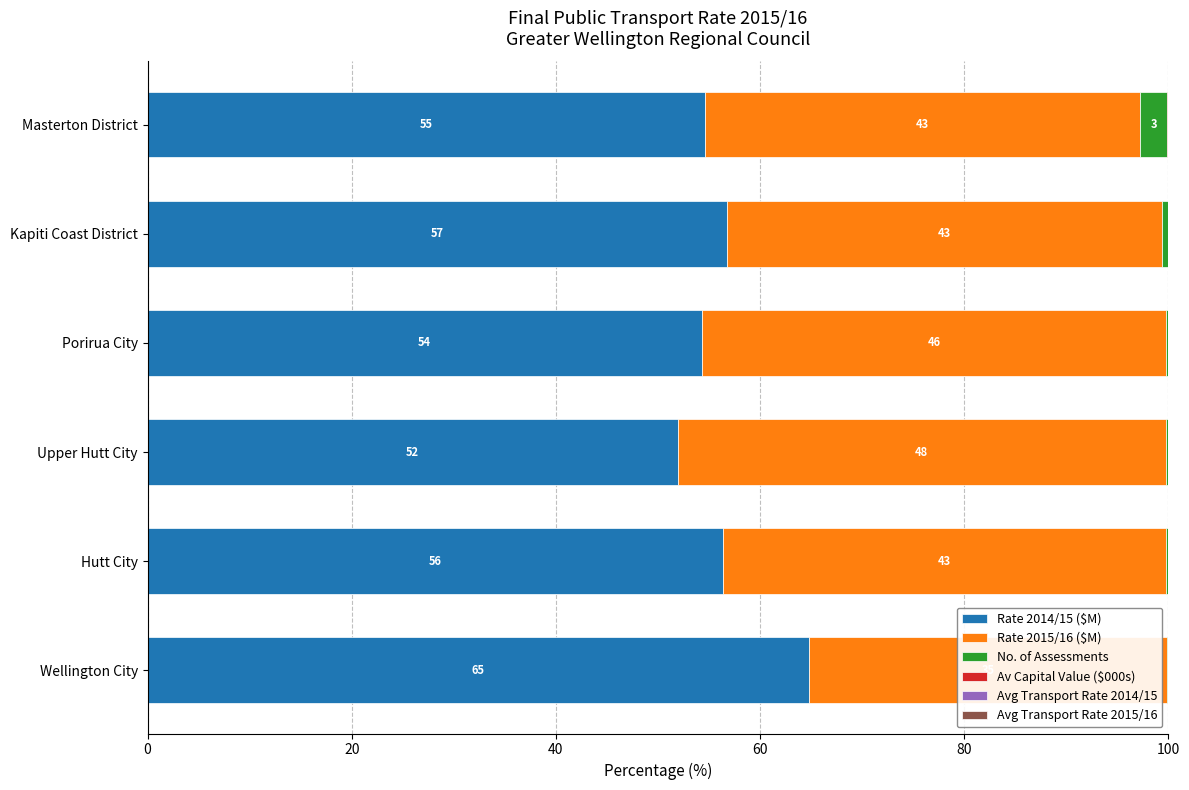

What is the highest value of the Rate 2014/15 ($M) series?

64.8